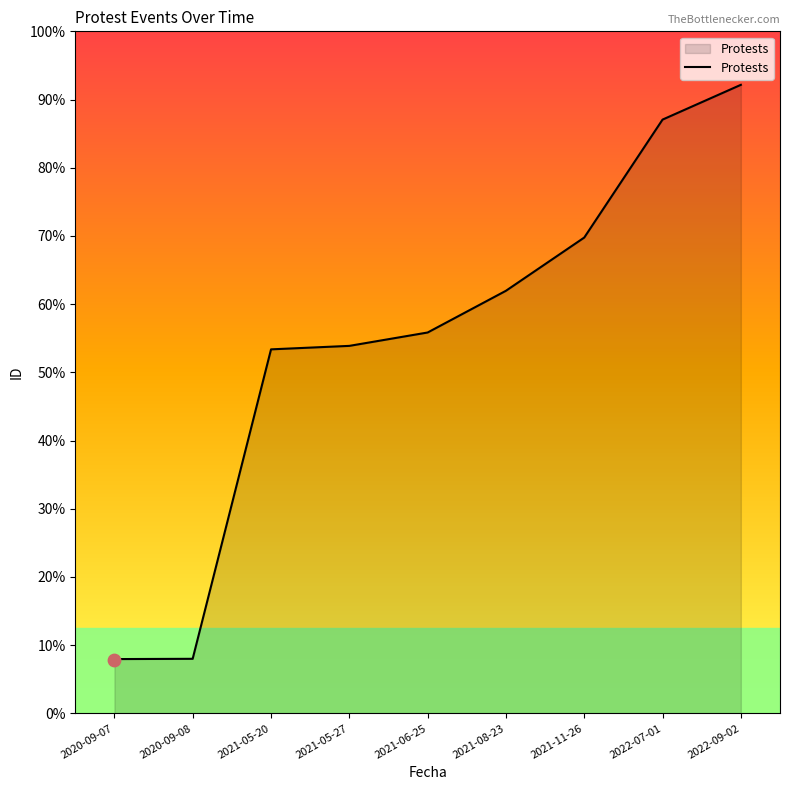

What is the change in value from 2021-05-20 to 2021-06-25?

+63